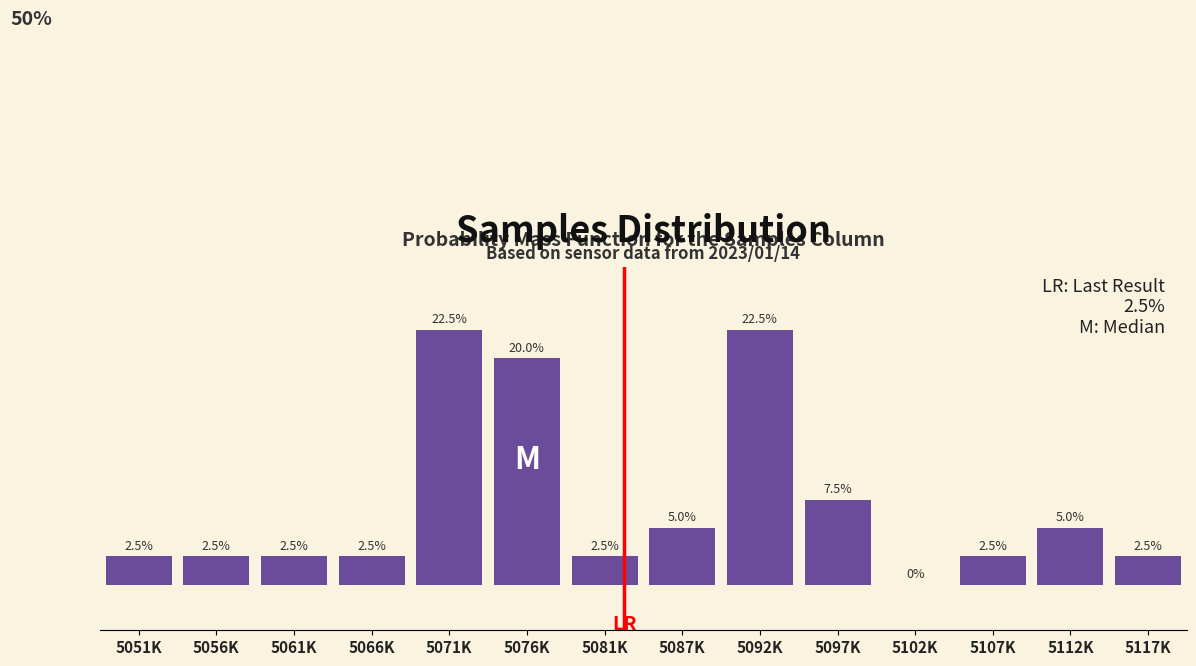

Are the bars horizontal?

No